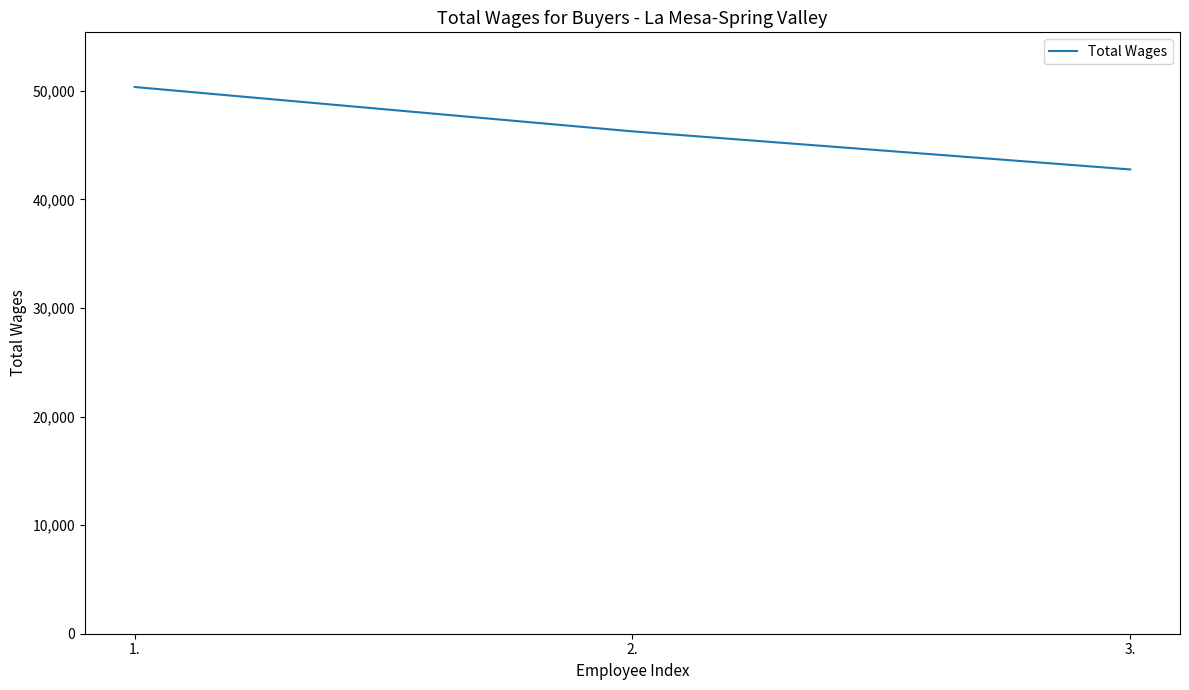

Rank the categories by value from lowest to highest.

3., 2., 1.